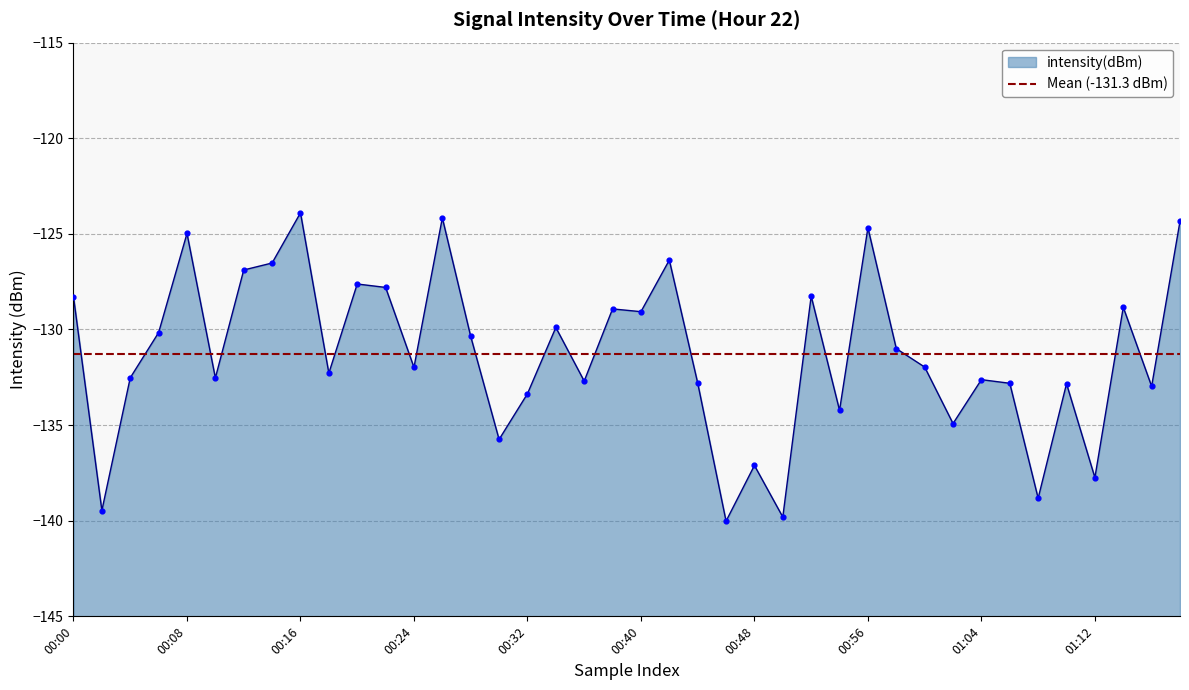

Between 00:56 and 01:12, which is larger?

00:56